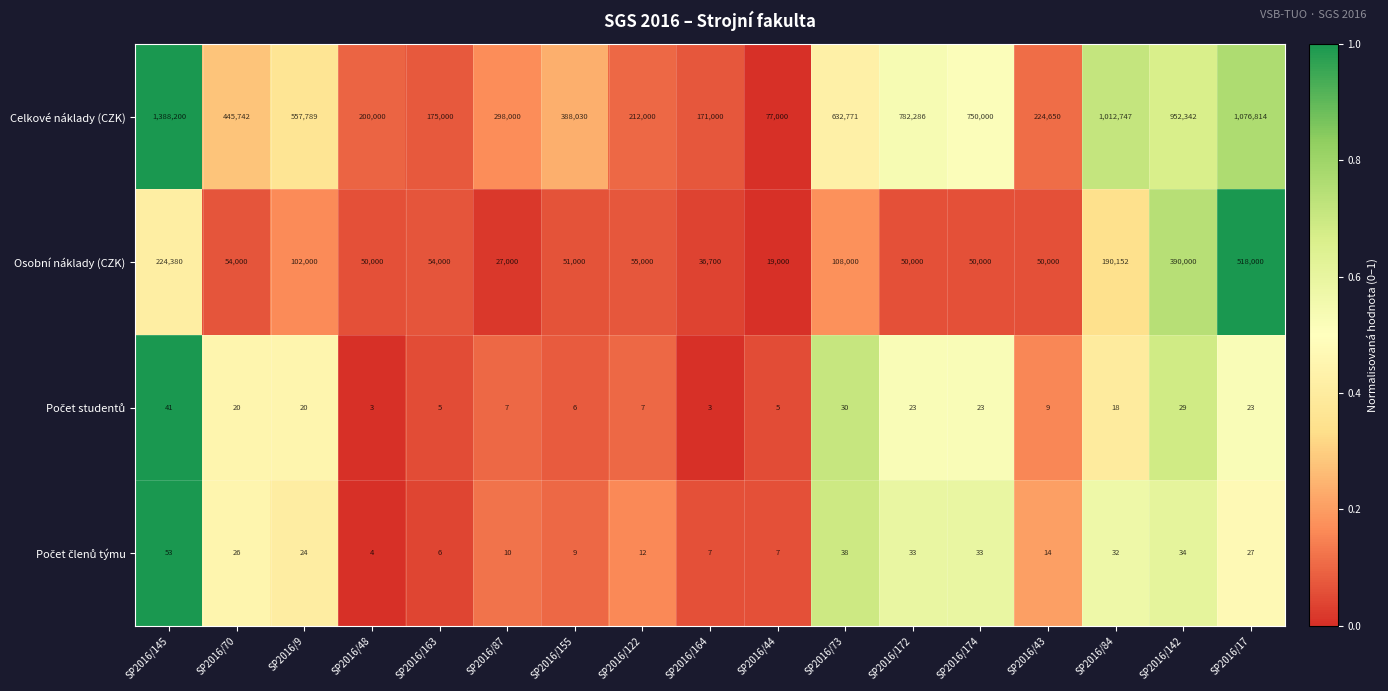

Is it true that Osobní náklady (CZK) equals 312841 at SP2016/84?

False